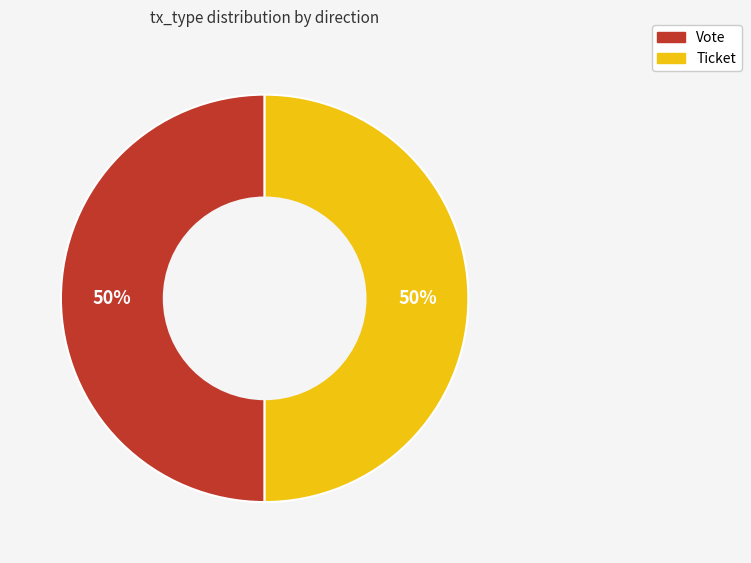

Do Ticket and Vote together represent more than half of the pie?

Yes